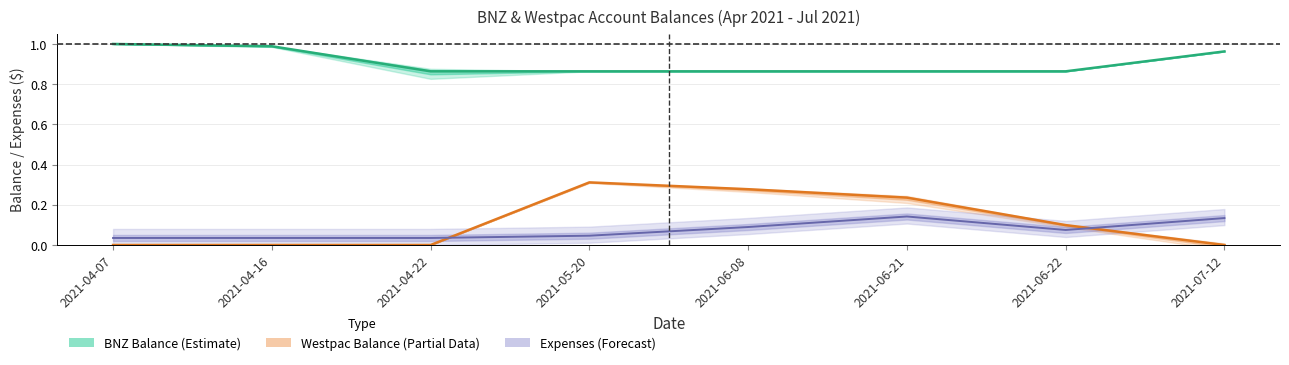

Is the value of westpac_balance at 2021-06-22 greater than the value of bnz_balance at 2021-07-12?

No